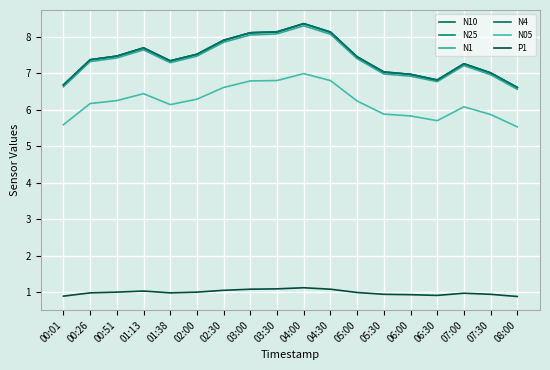

Which series has the largest range (max minus min)?

N10